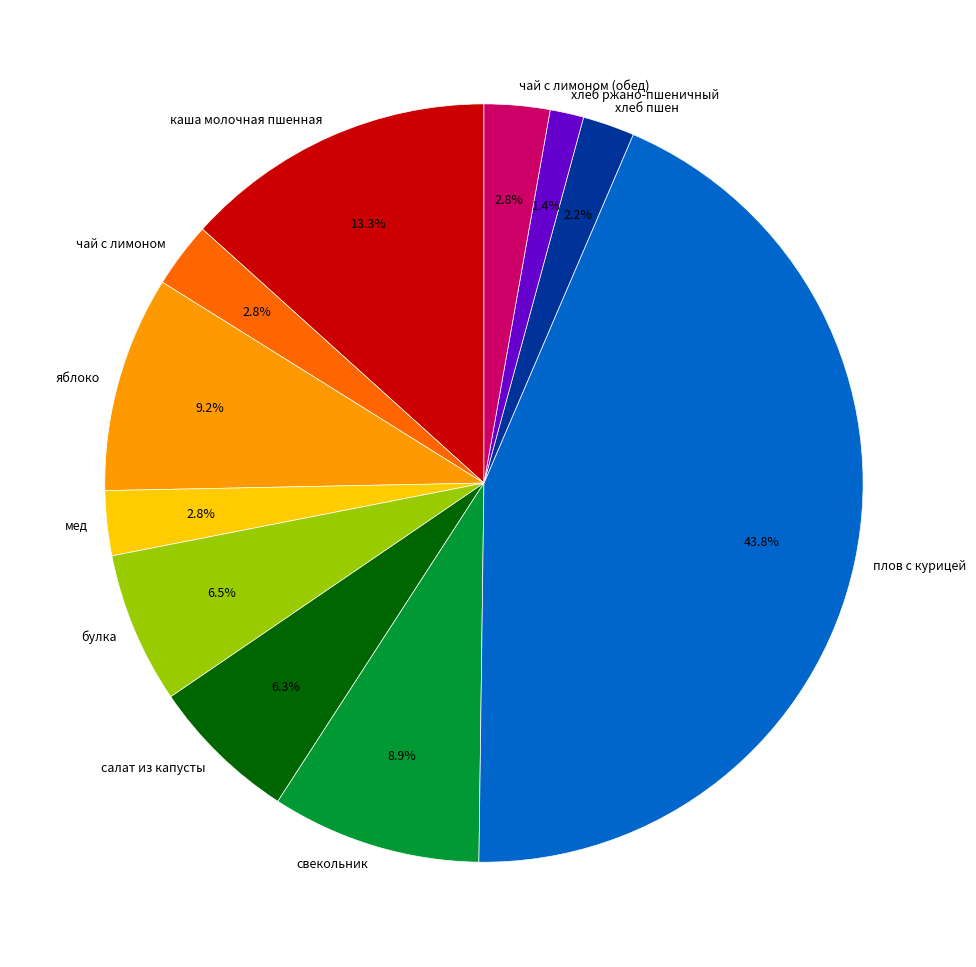

What percentage is NOT represented by чай с лимоном (обед)?

97.2%